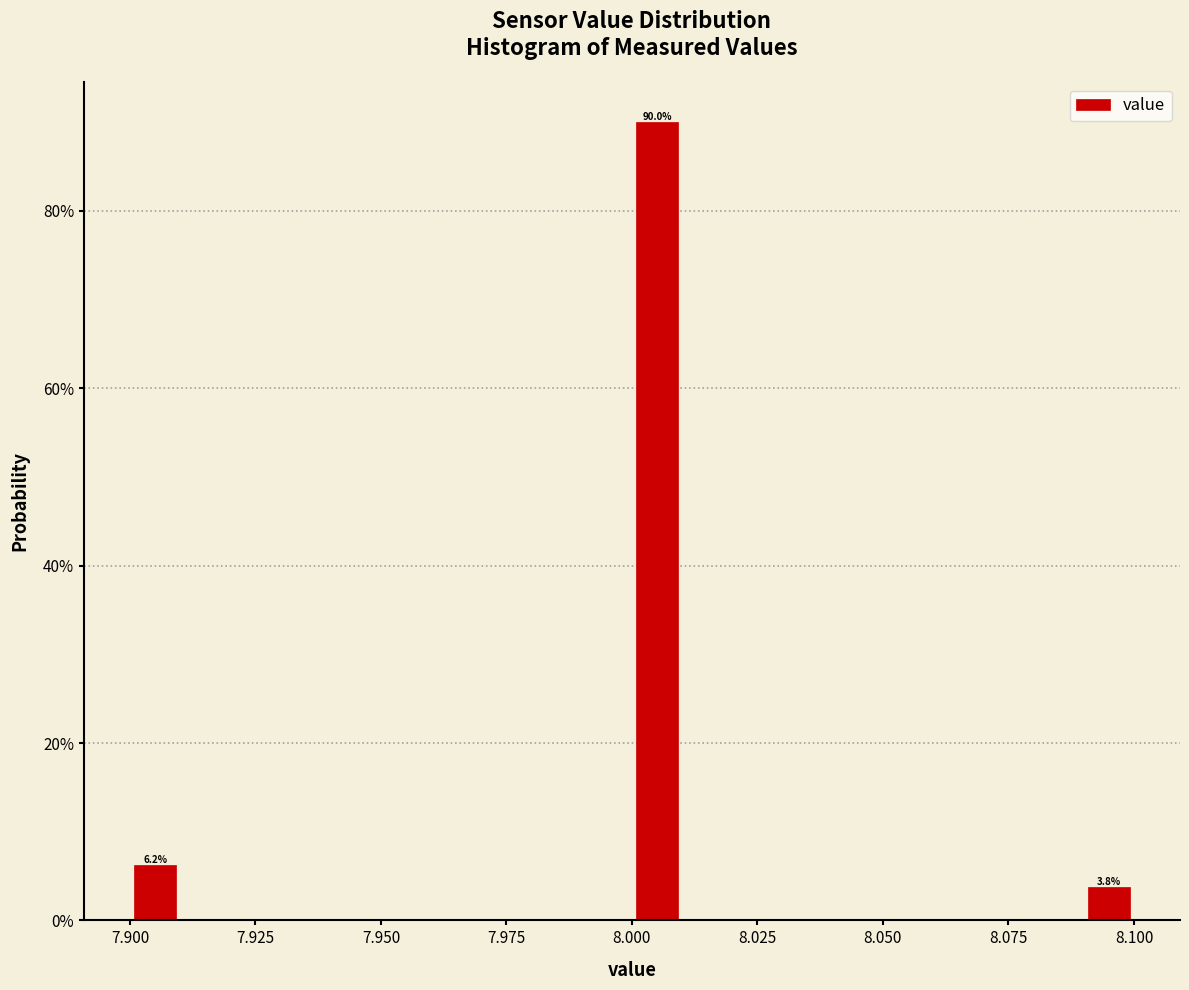

Around what value on the x-axis is the tallest bar? Give the approximate position of its centre, as read against the axis.

8.005